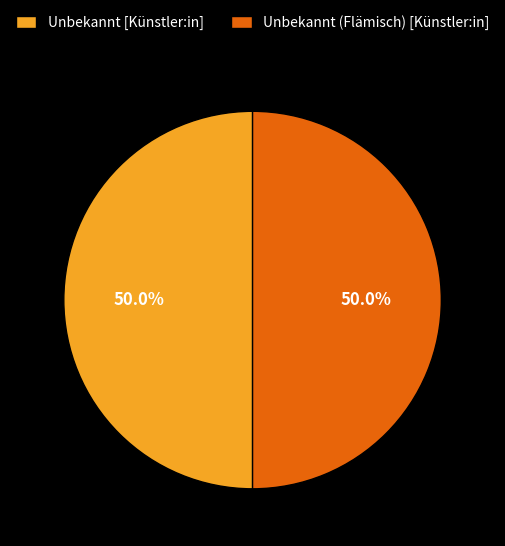

To the nearest percent, what is the average slice percentage?

50%